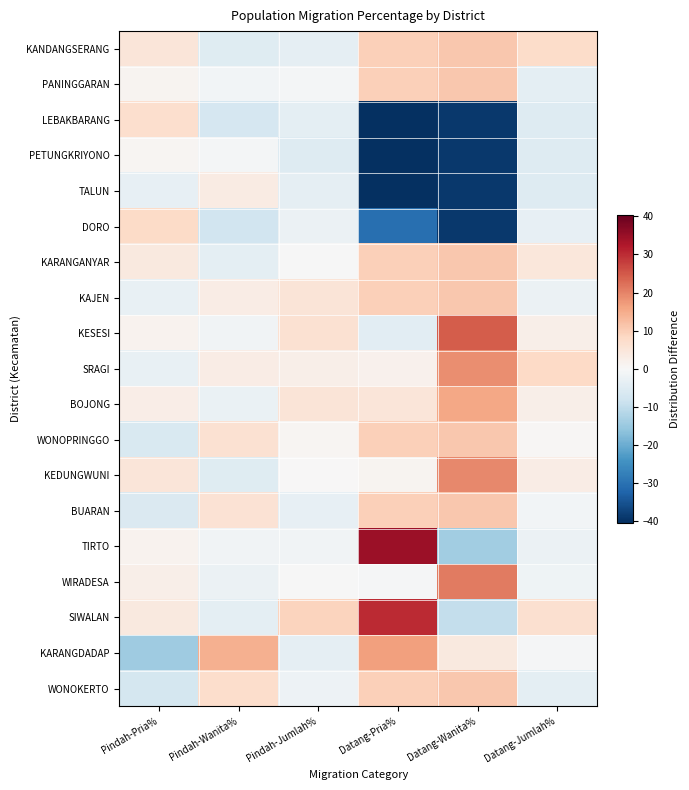

At which category does the chart reach its minimum across all series?

Datang-Pria%